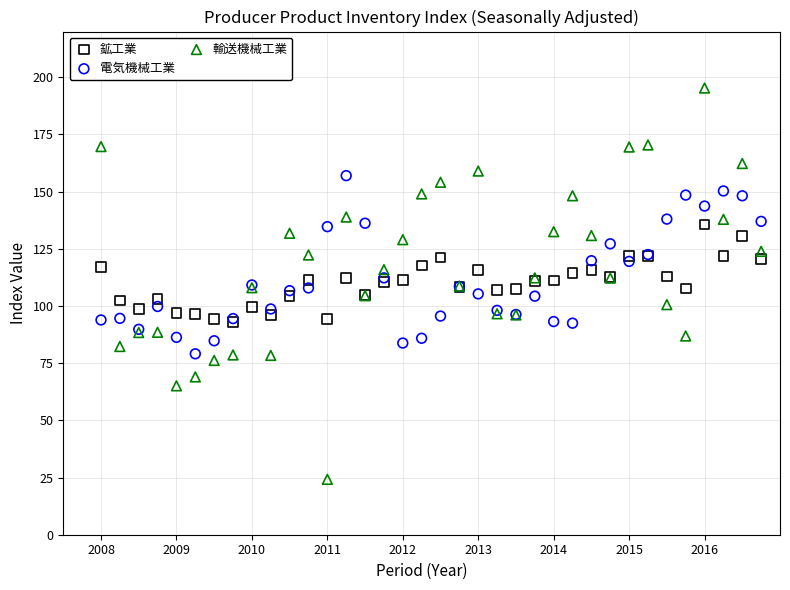

What are all the series names shown in the legend?

鉱工業, 電気機械工業, 輸送機械工業